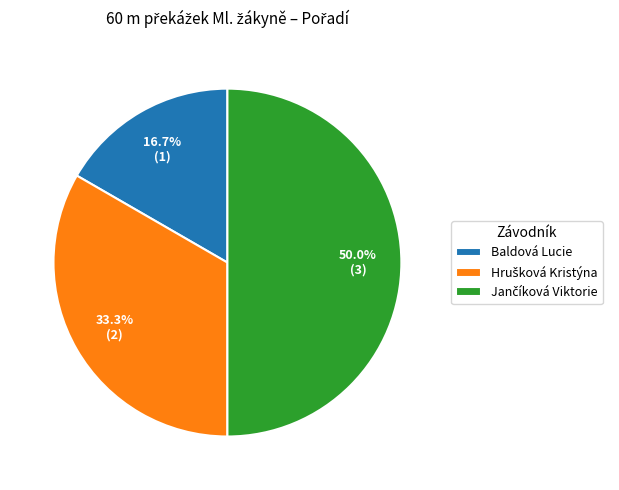

To the nearest percent, what is the difference between the largest and smallest slice percentages?

33%